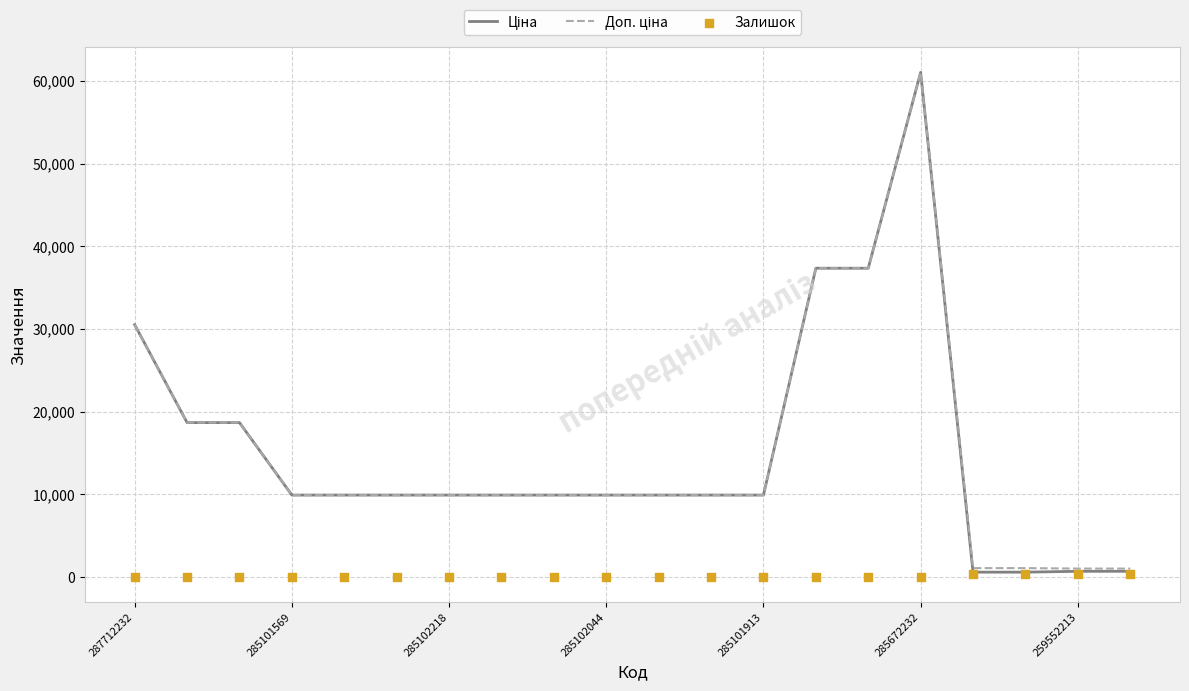

At how many categories does at least one series exceed 10895?

6